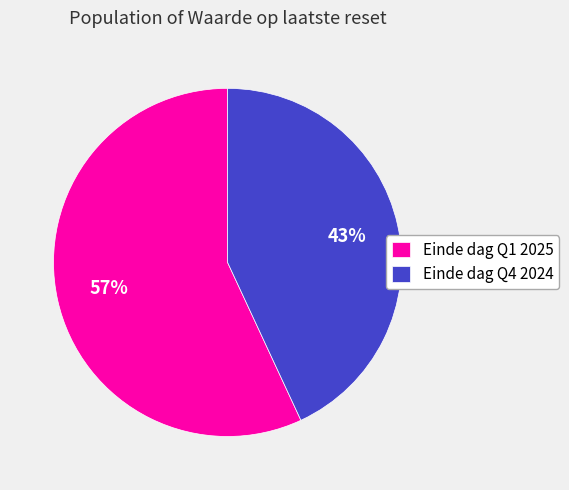

To the nearest percent, what is the combined percentage of Einde dag Q4 2024 and Einde dag Q1 2025?

100%